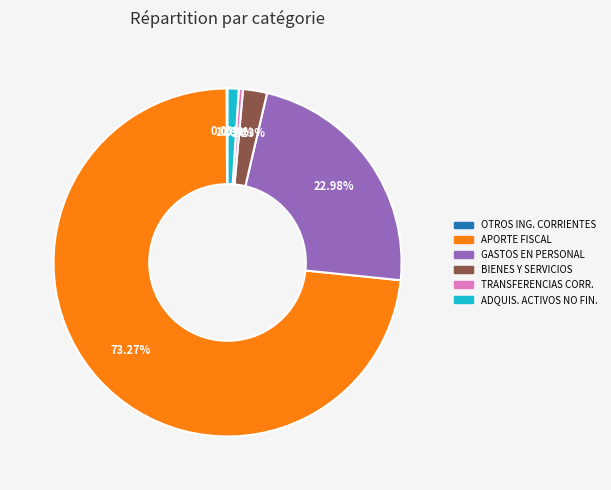

Is there any slice that represents more than half of the pie?

Yes